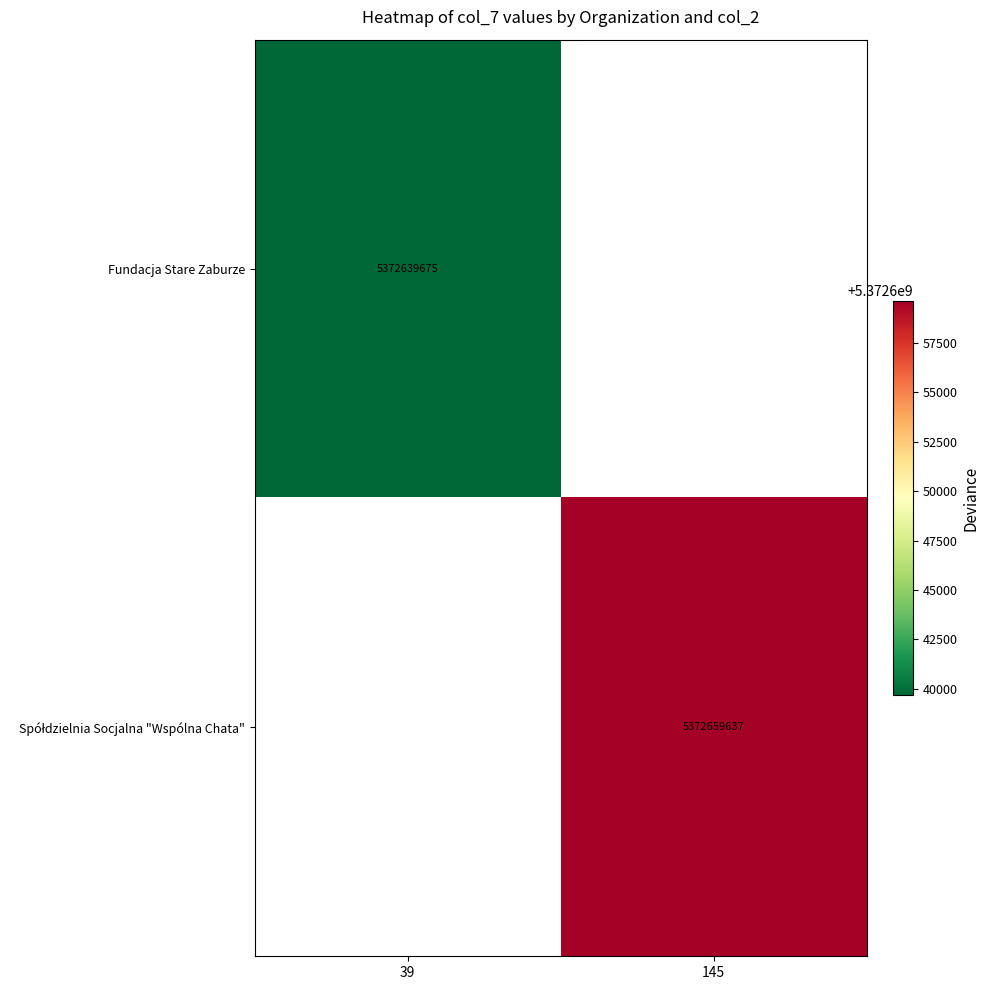

List the series in order of their peak value, lowest first.

Fundacja Stare Zaburze, Spółdzielnia Socjalna "Wspólna Chata"